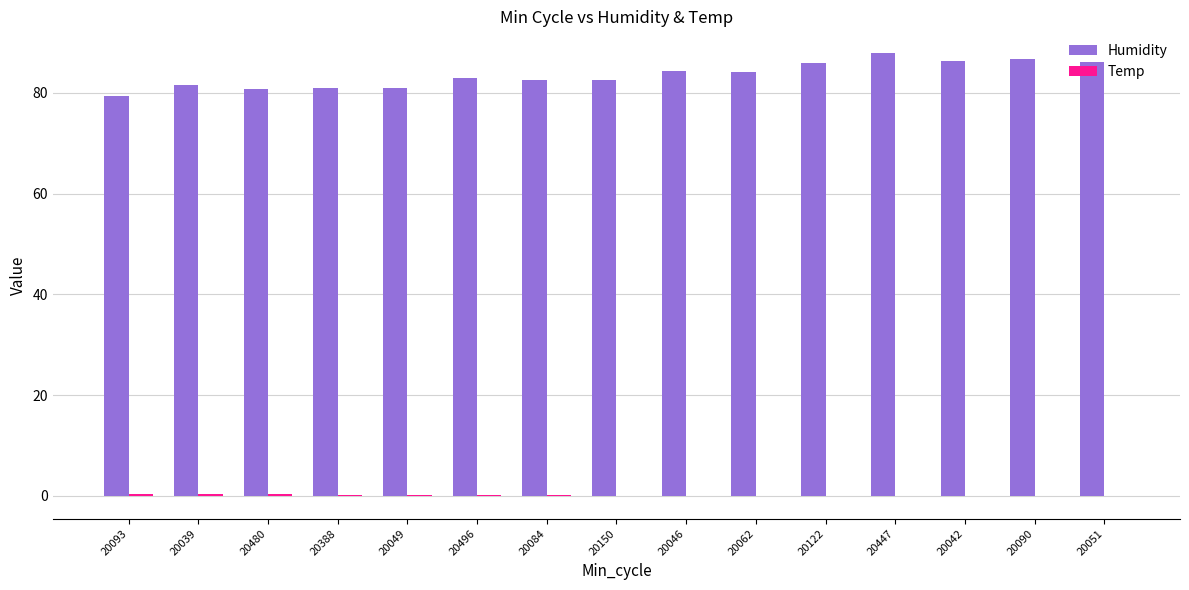

What is the average value of the Humidity series?

83.5